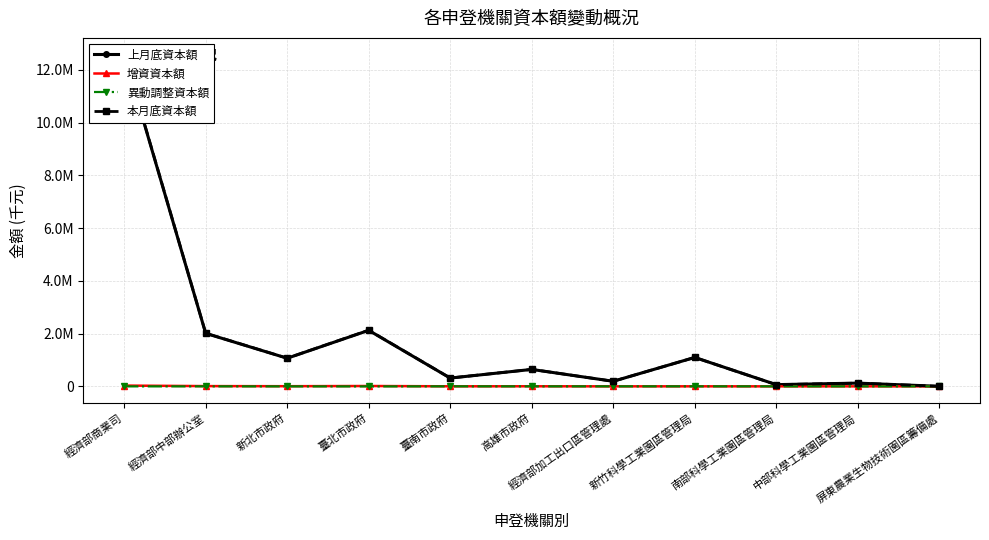

Which has a higher value, 經濟部加工出口區管理處 or 新竹科學工業園區管理局?

新竹科學工業園區管理局